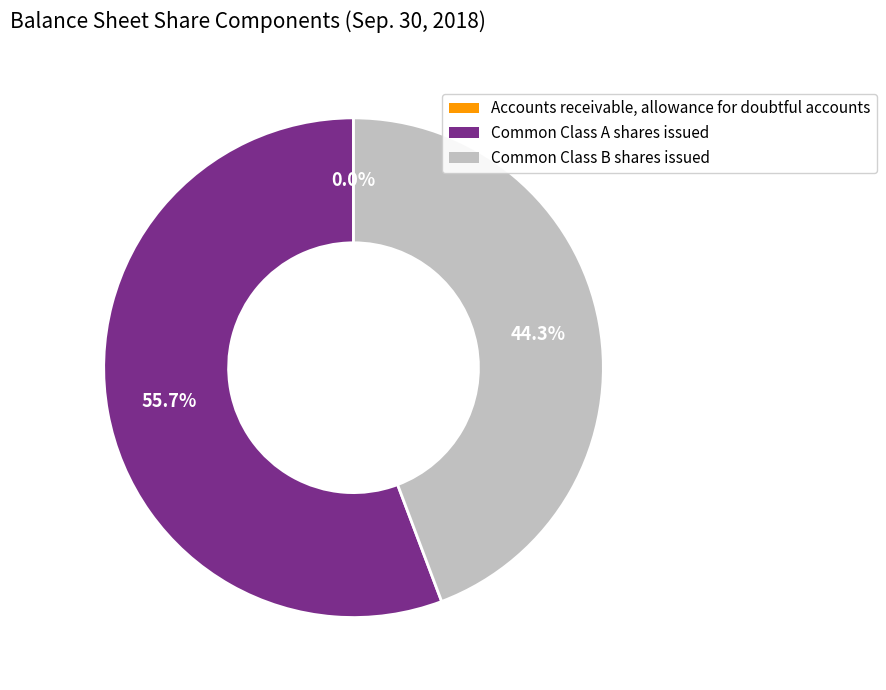

Which category has the biggest portion of the pie?

Common Class A shares issued